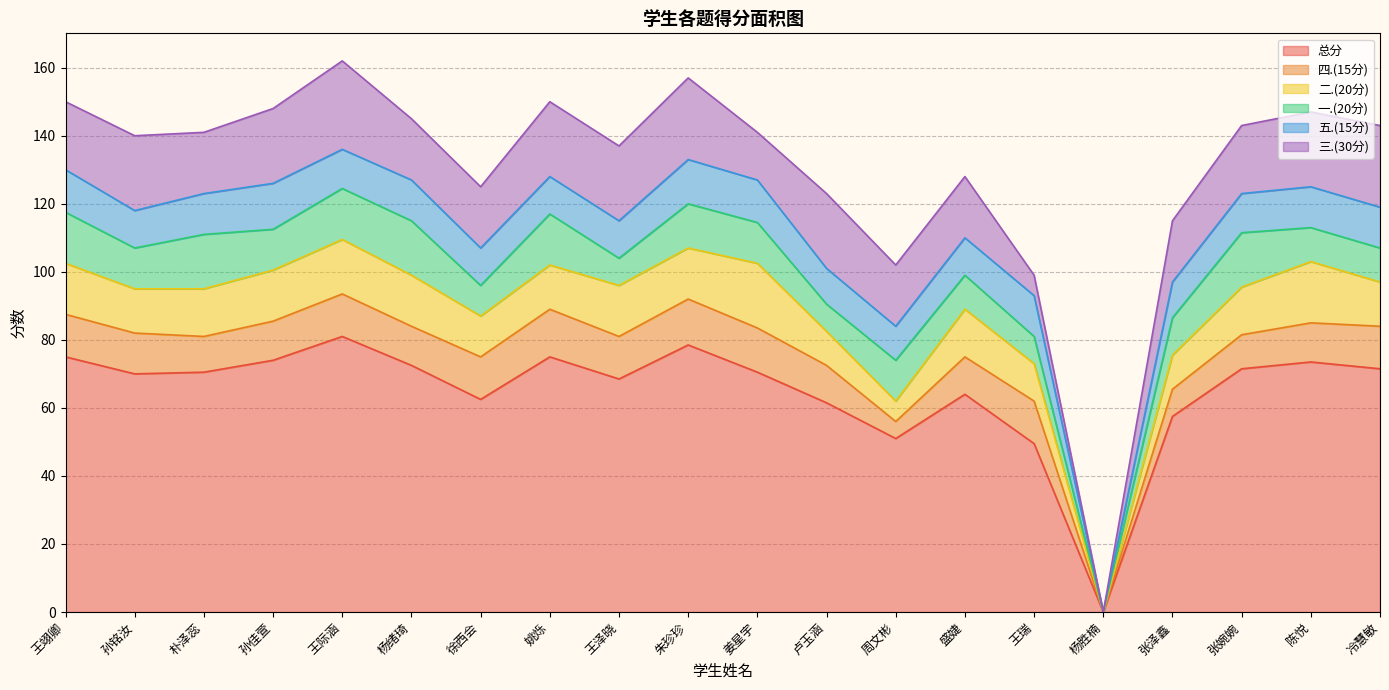

Does the chart display data point markers on the line(s)?

No